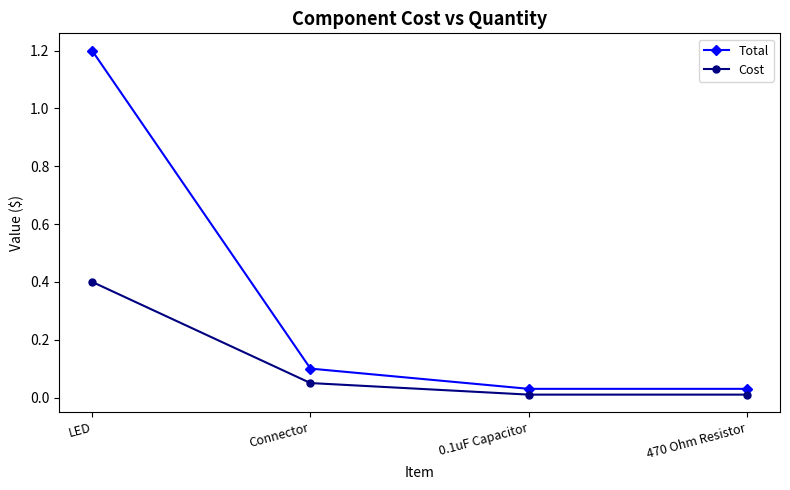

True or false: Cost has more than 1 interior local peaks.

False